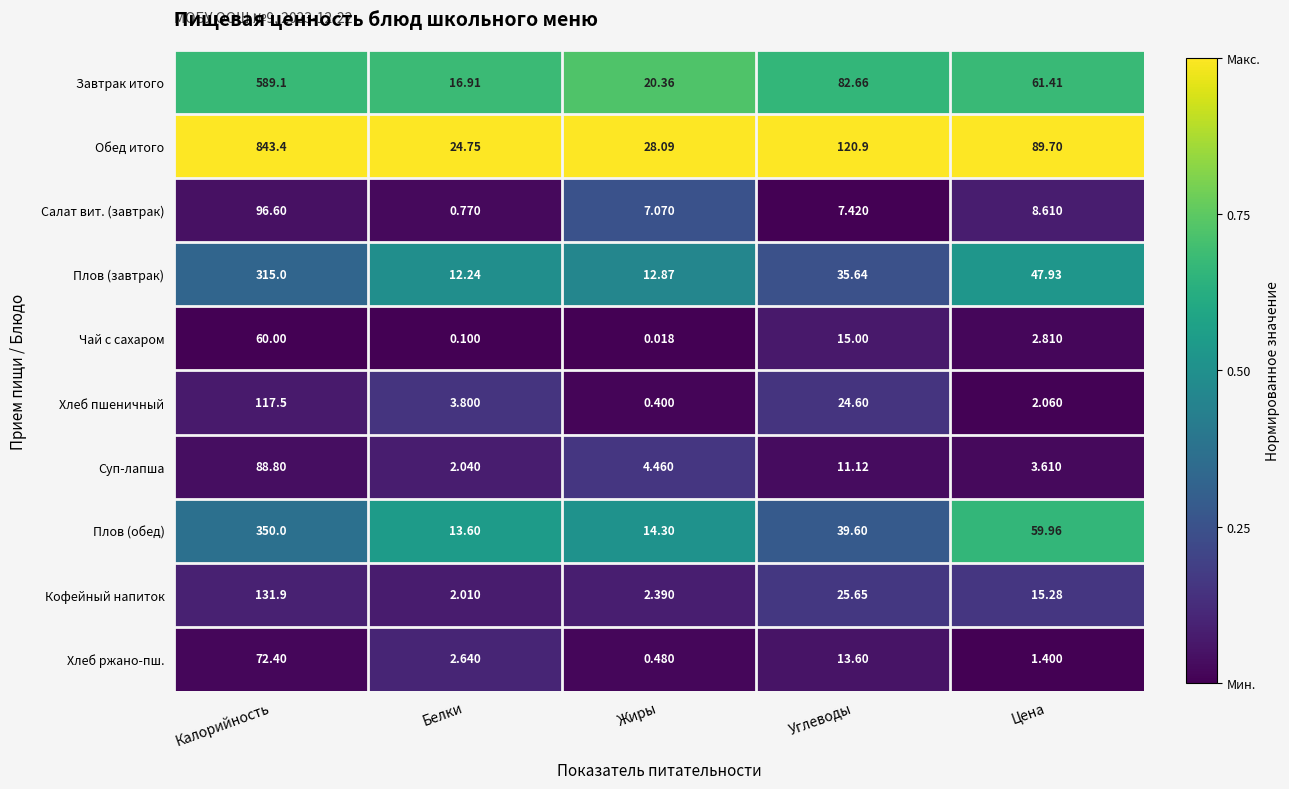

Which series has the largest range (max minus min)?

Обед итого